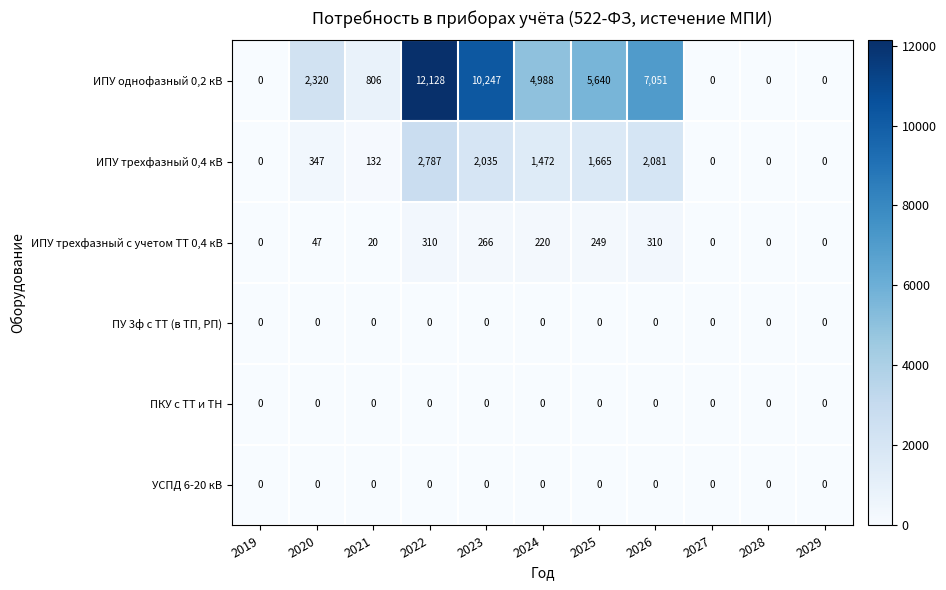

What is the total value across all series at 2023?

12548